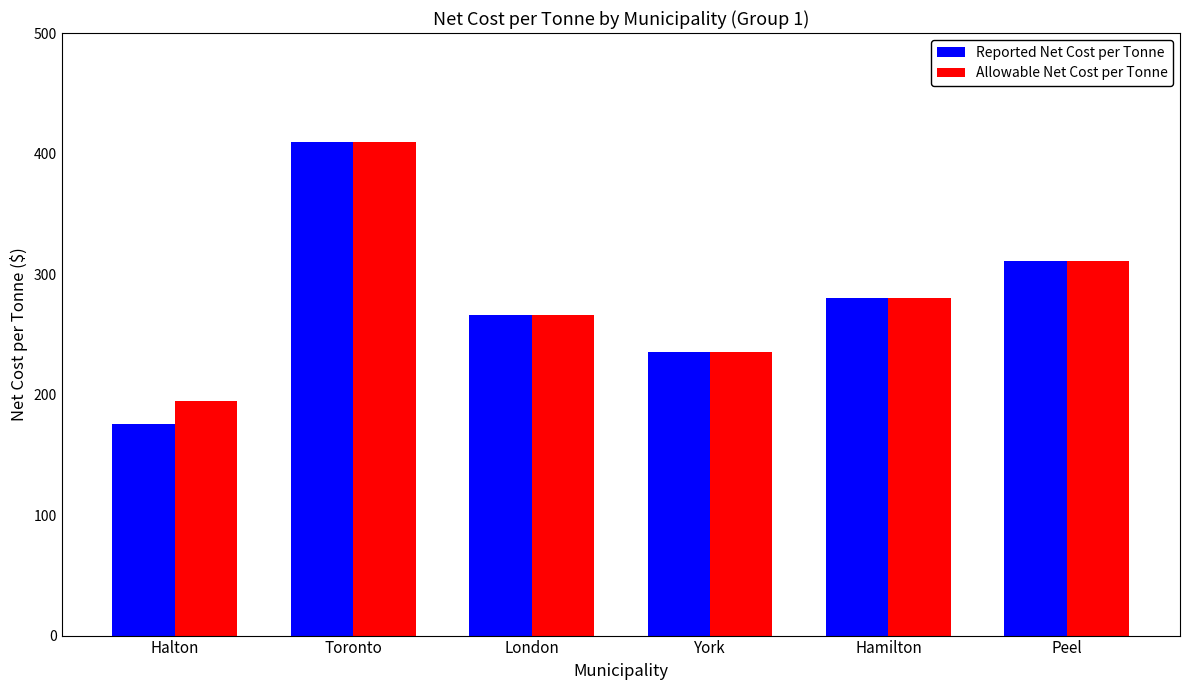

What is the difference between the maximum and minimum values in the Allowable Net Cost per Tonne series?

214.8